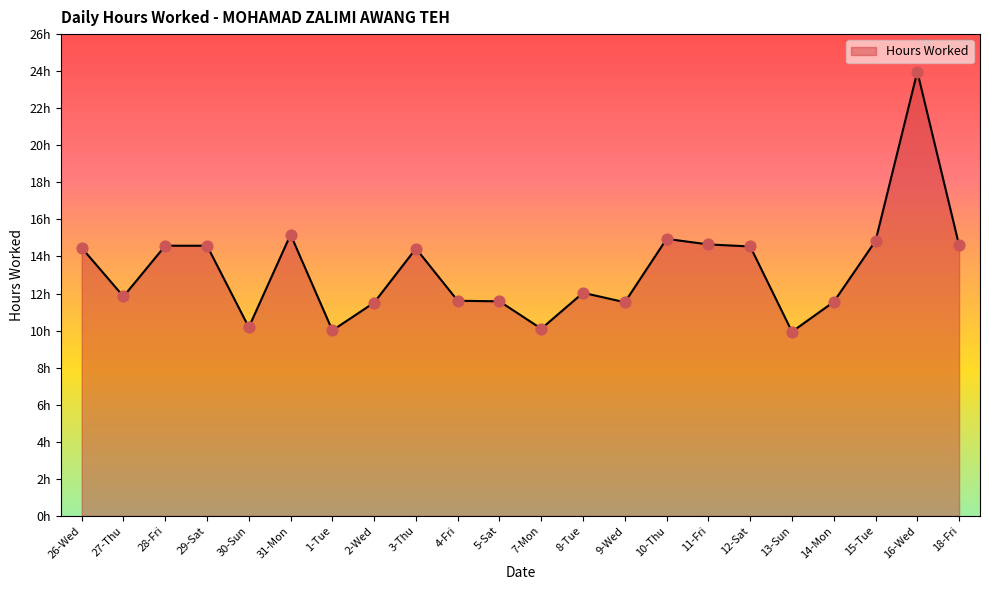

What is the ratio of the value at 7-Mon to the value at 15-Tue?

0.7